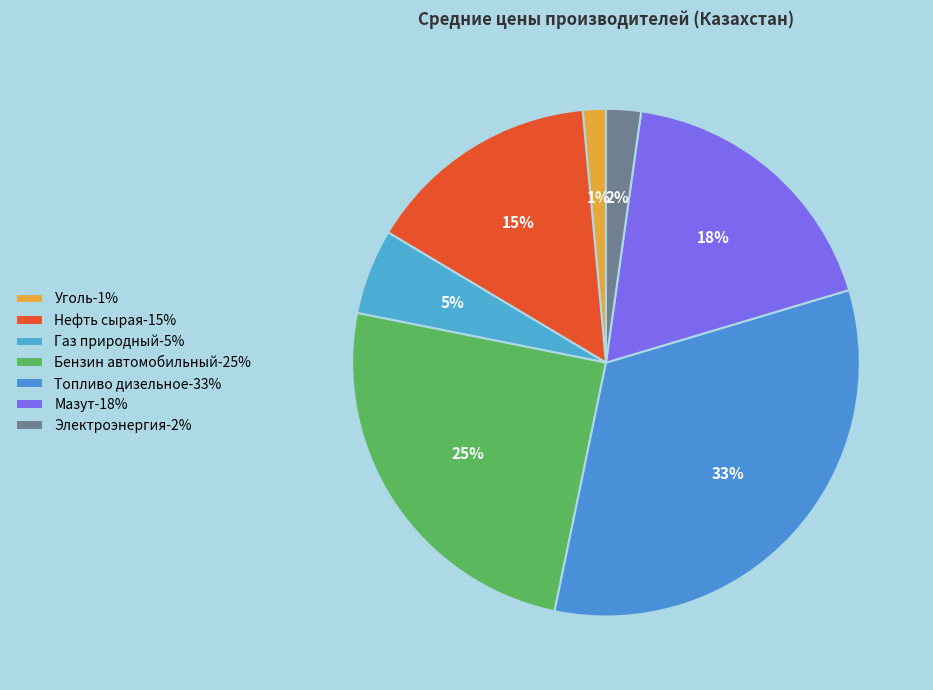

How many segments does this pie chart have?

7